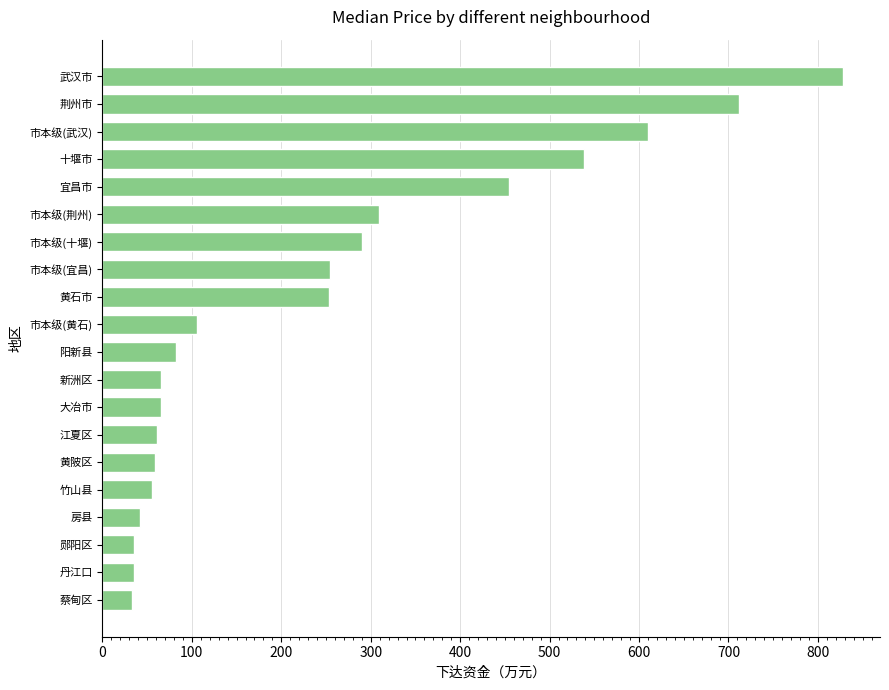

Approximately how many times larger is the value at 荆州市 compared to 阳新县?

8.7